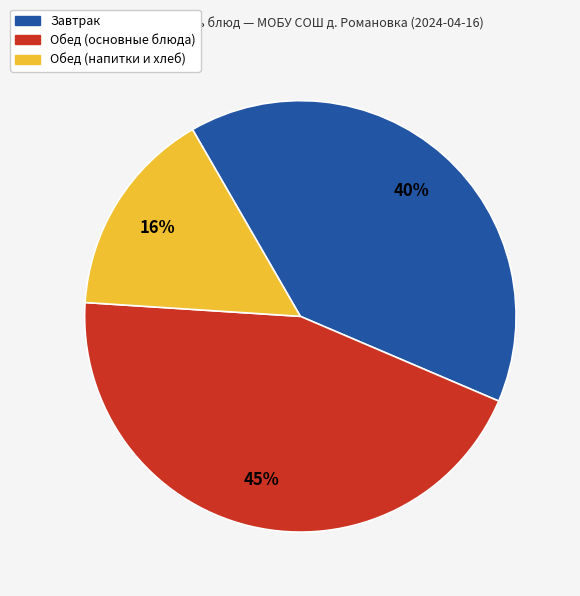

How many slices are in this pie chart?

3